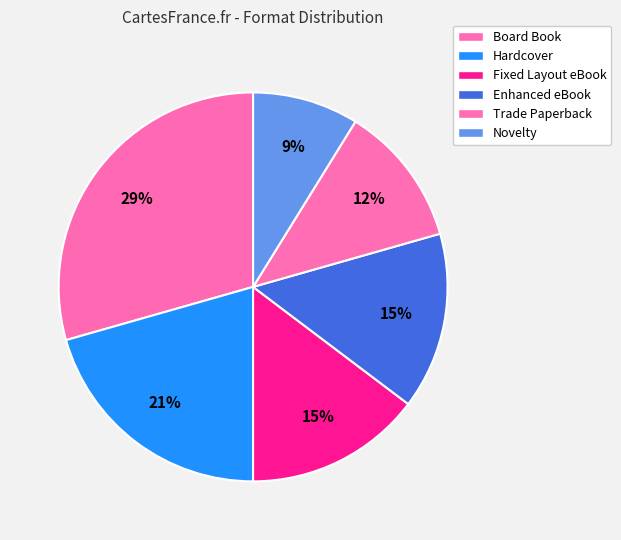

Count the number of slices in the pie.

6